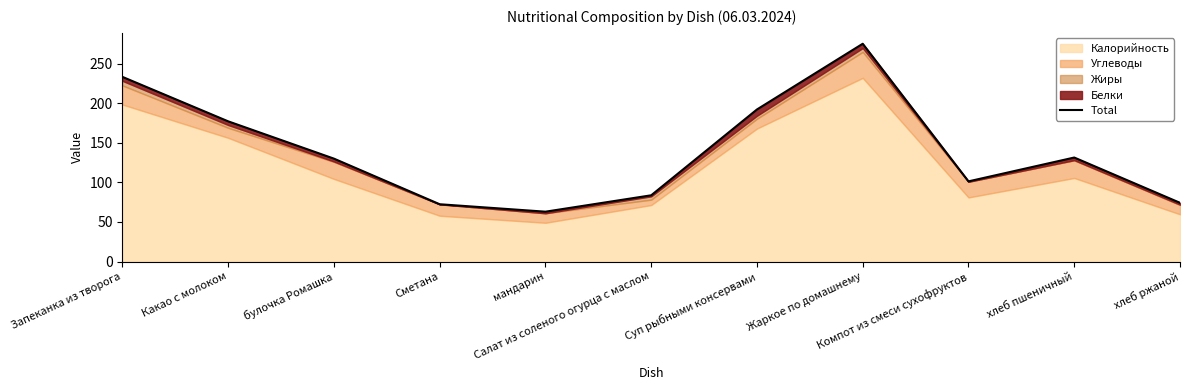

What is the sum of the values at хлеб пшеничный and Запеканка из творога?

364.7